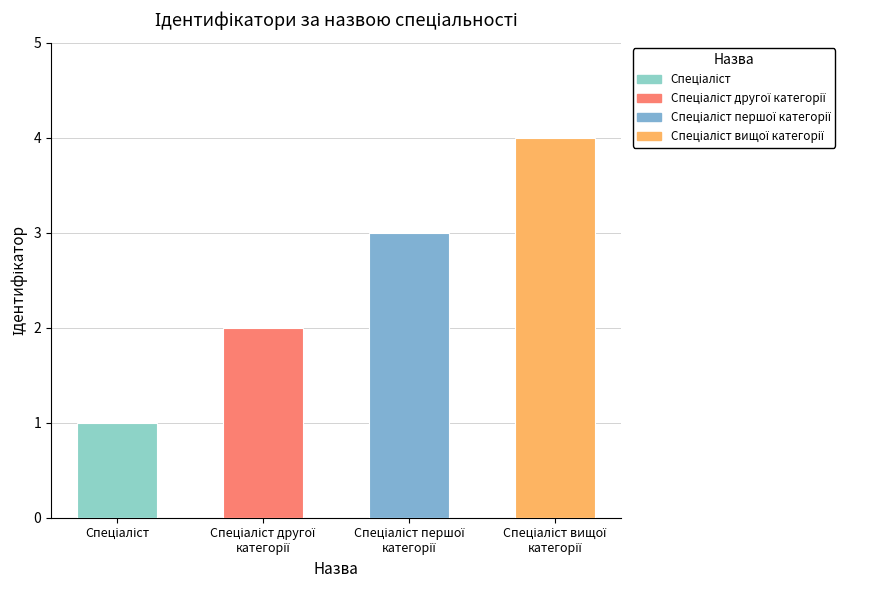

Reading left to right, extract all data points from this chart.

1	2	3	4